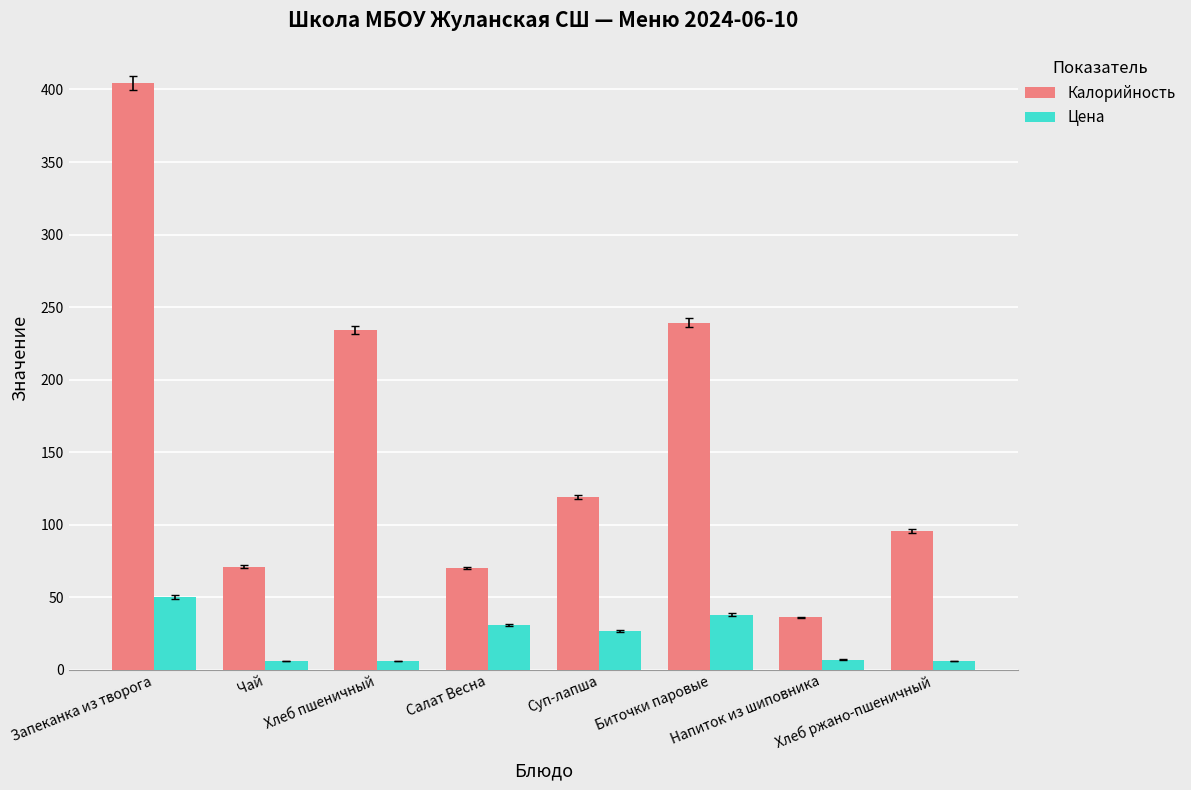

How many data points in Калорийность are less than 119?

4